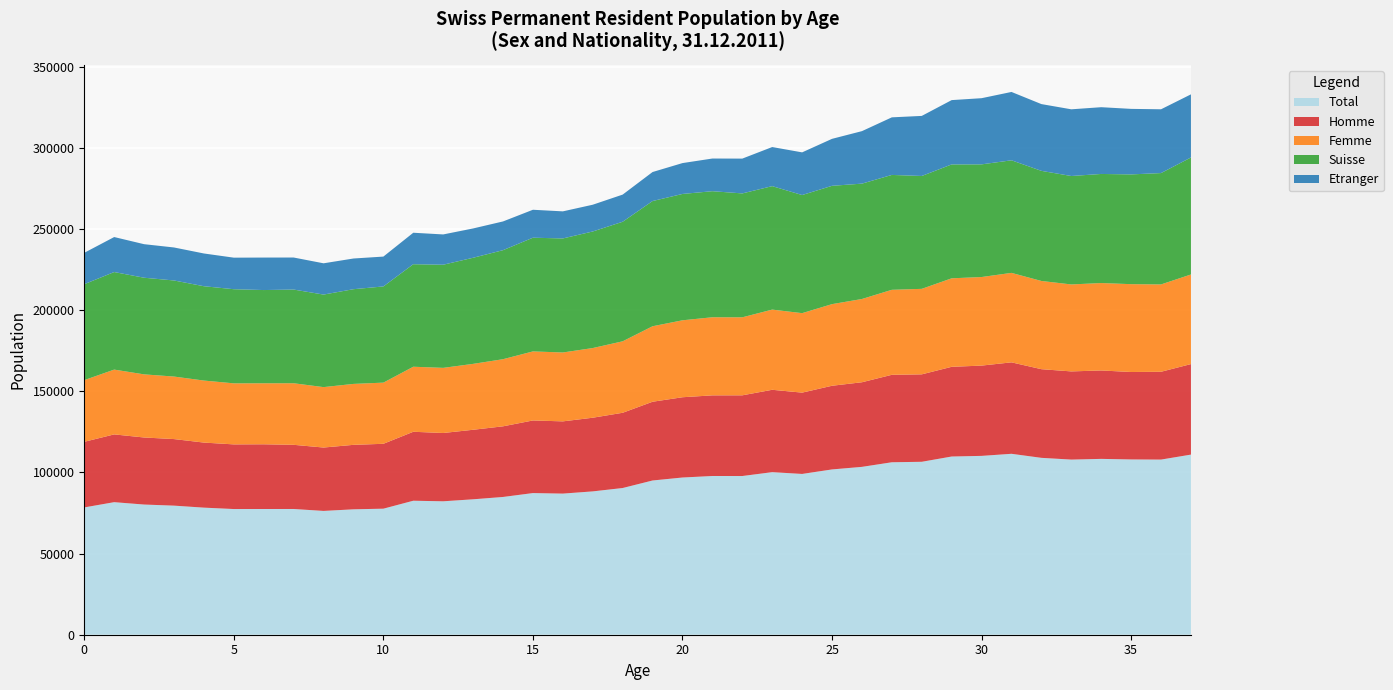

Reading right to left, extract all data points from this chart.

Total: 37=110965	36=107898	35=107982	34=108326	33=107893	32=108965	31=111458	30=110176	29=109784	28=106538	27=106243	26=103410	25=101829	24=99051	23=100145	22=97770	21=97786	20=96850	19=95014	18=90378	17=88301	16=86936	15=87265	14=84867	13=83428	12=82199	11=82547	10=77650	9=77256	8=76270	7=77458	6=77450	5=77429	4=78288	3=79522	2=80196	1=81663	0=78426
Homme: 37=55762	36=54093	35=53863	34=54468	33=54319	32=54622	31=56338	30=55618	29=55260	28=53865	27=53876	26=52119	25=51542	24=50089	23=50749	22=49710	21=49672	20=49450	19=48513	18=46350	17=45380	16=44502	15=44730	14=43515	13=42829	12=42071	11=42481	10=39967	9=39718	8=39045	7=39534	6=39869	5=39825	4=40080	3=41004	2=41307	1=41745	0=40424
Femme: 37=55203	36=53805	35=54119	34=53858	33=53574	32=54343	31=55120	30=54558	29=54524	28=52673	27=52367	26=51291	25=50287	24=48962	23=49396	22=48060	21=48114	20=47400	19=46501	18=44028	17=42921	16=42434	15=42535	14=41352	13=40599	12=40128	11=40066	10=37683	9=37538	8=37225	7=37924	6=37581	5=37604	4=38208	3=38518	2=38889	1=39918	0=38002
Suisse: 37=72082	36=68606	35=67618	34=67201	33=66806	32=67834	31=69353	30=69416	29=70158	28=69532	27=70771	26=71076	25=72891	24=72768	23=76063	22=76329	21=77660	20=77837	19=77143	18=73650	17=71815	16=70254	15=70052	14=67168	13=65370	12=63541	11=63157	10=59259	9=58352	8=57008	7=57727	6=57436	5=57994	4=58117	3=59191	2=59532	1=60103	0=59094
Etranger: 37=38883	36=39292	35=40364	34=41125	33=41087	32=41131	31=42105	30=40760	29=39626	28=37006	27=35472	26=32334	25=28938	24=26283	23=24082	22=21441	21=20126	20=19013	19=17871	18=16728	17=16486	16=16682	15=17213	14=17699	13=18058	12=18658	11=19390	10=18391	9=18904	8=19262	7=19731	6=20014	5=19435	4=20171	3=20331	2=20664	1=21560	0=19332